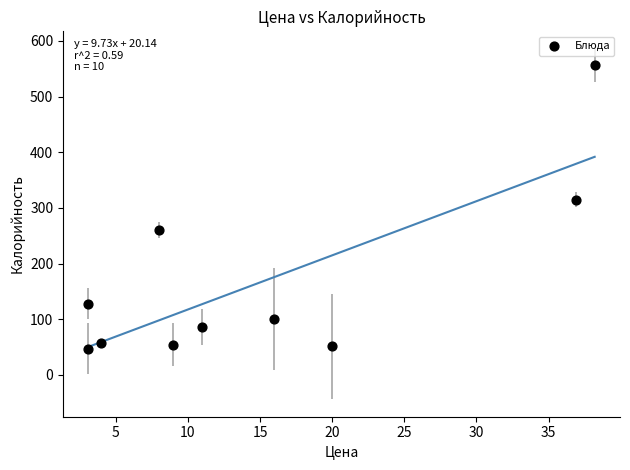

What is the average Y value?

165